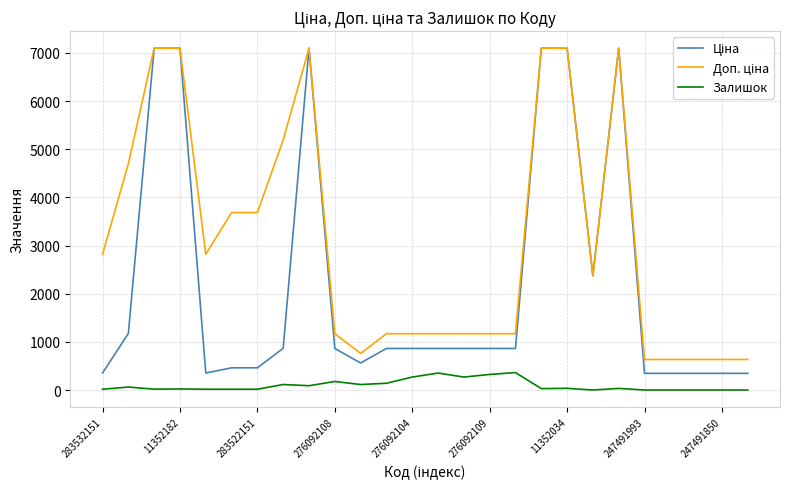

How many lines are shown in the chart?

3